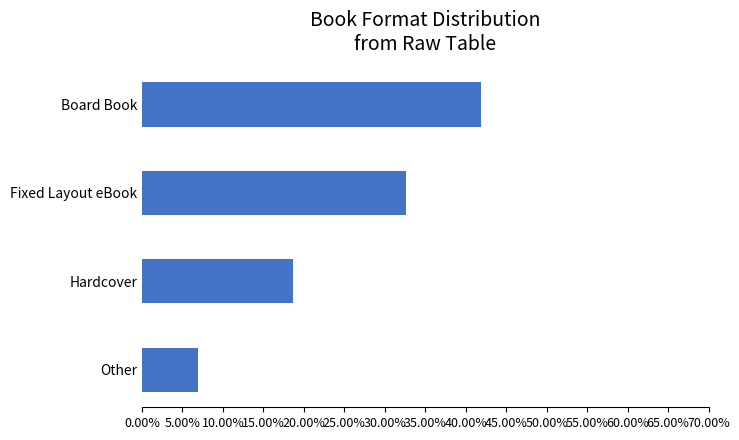

List the labels in order of value, largest first.

Board Book, Fixed Layout eBook, Hardcover, Other